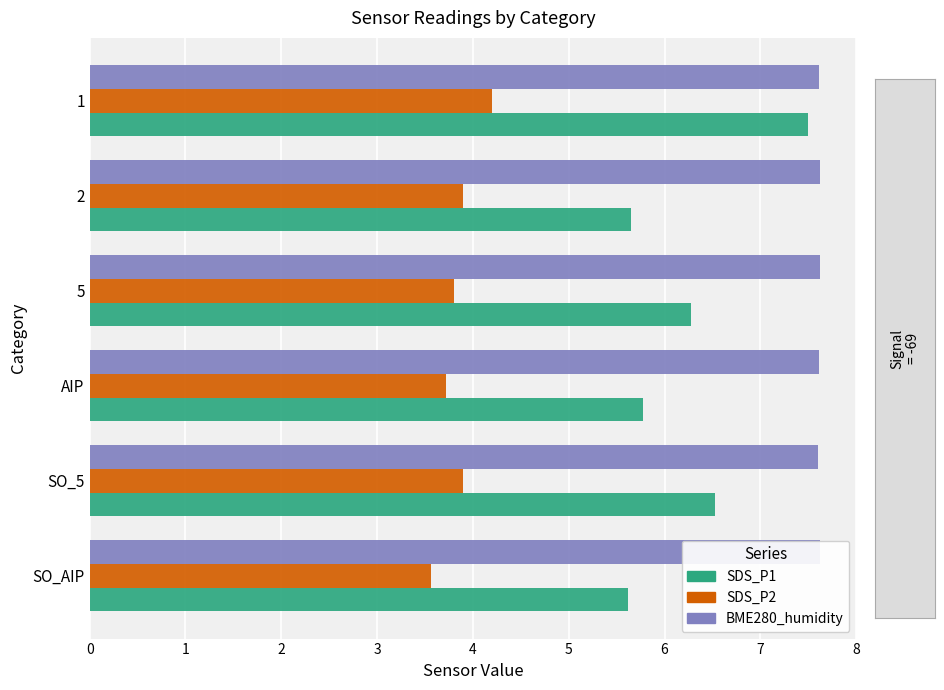

Reading left to right, extract all data points from this chart.

SDS_P1: 5.6	6.5	5.8	6.3	5.7	7.5
SDS_P2: 3.6	3.9	3.7	3.8	3.9	4.2
BME280_humidity: 7.6	7.6	7.6	7.6	7.6	7.6